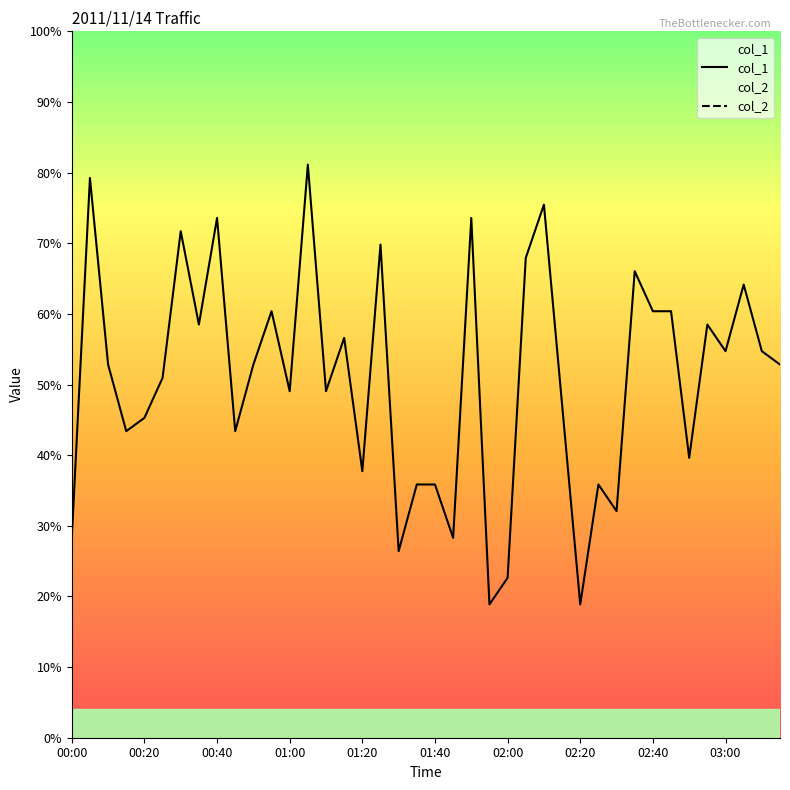

True or false: col_1 and col_2 cross at least once.

False